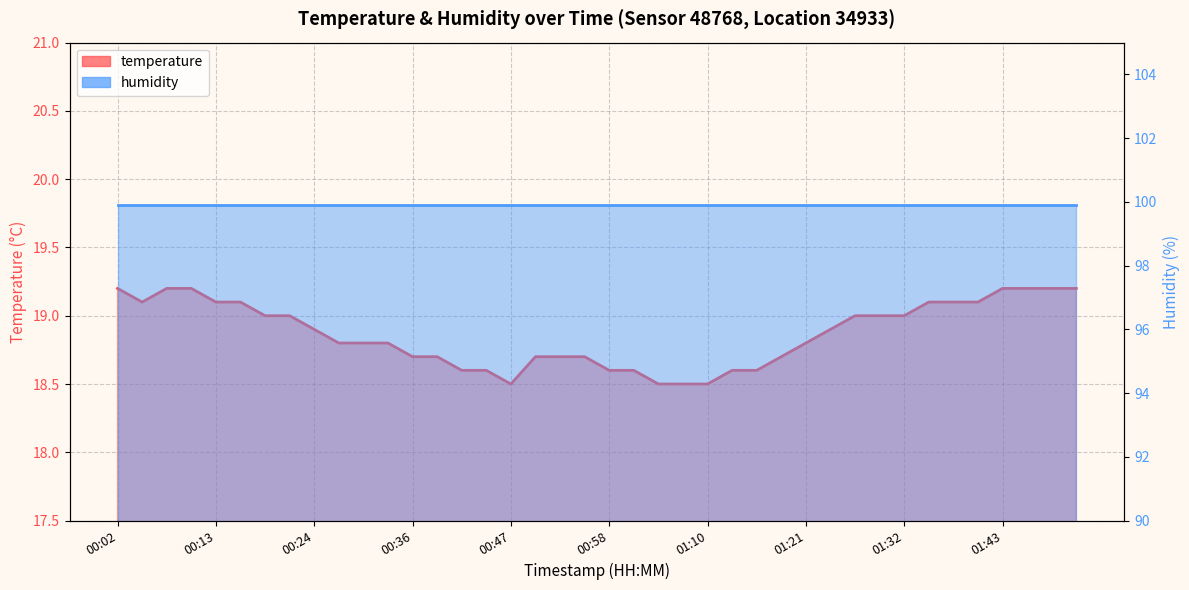

Reading right to left, what are all the values shown in this chart?

19.2	19.2	19.2	19.2	19.1	19.1	19.1	19.0	19.0	19.0	18.9	18.8	18.7	18.6	18.6	18.5	18.5	18.5	18.6	18.6	18.7	18.7	18.7	18.5	18.6	18.6	18.7	18.7	18.8	18.8	18.8	18.9	19.0	19.0	19.1	19.1	19.2	19.2	19.1	19.2